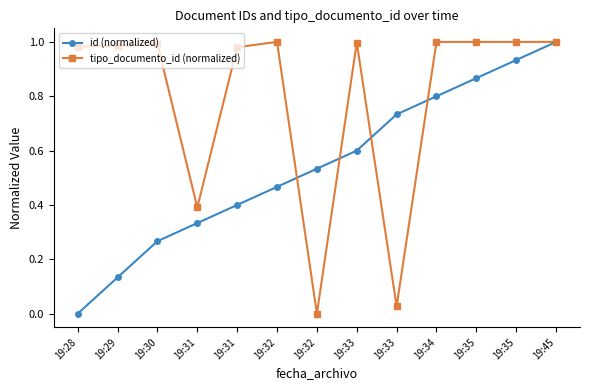

At which label is tipo_documento_id (normalized) closest to 0?

19:32